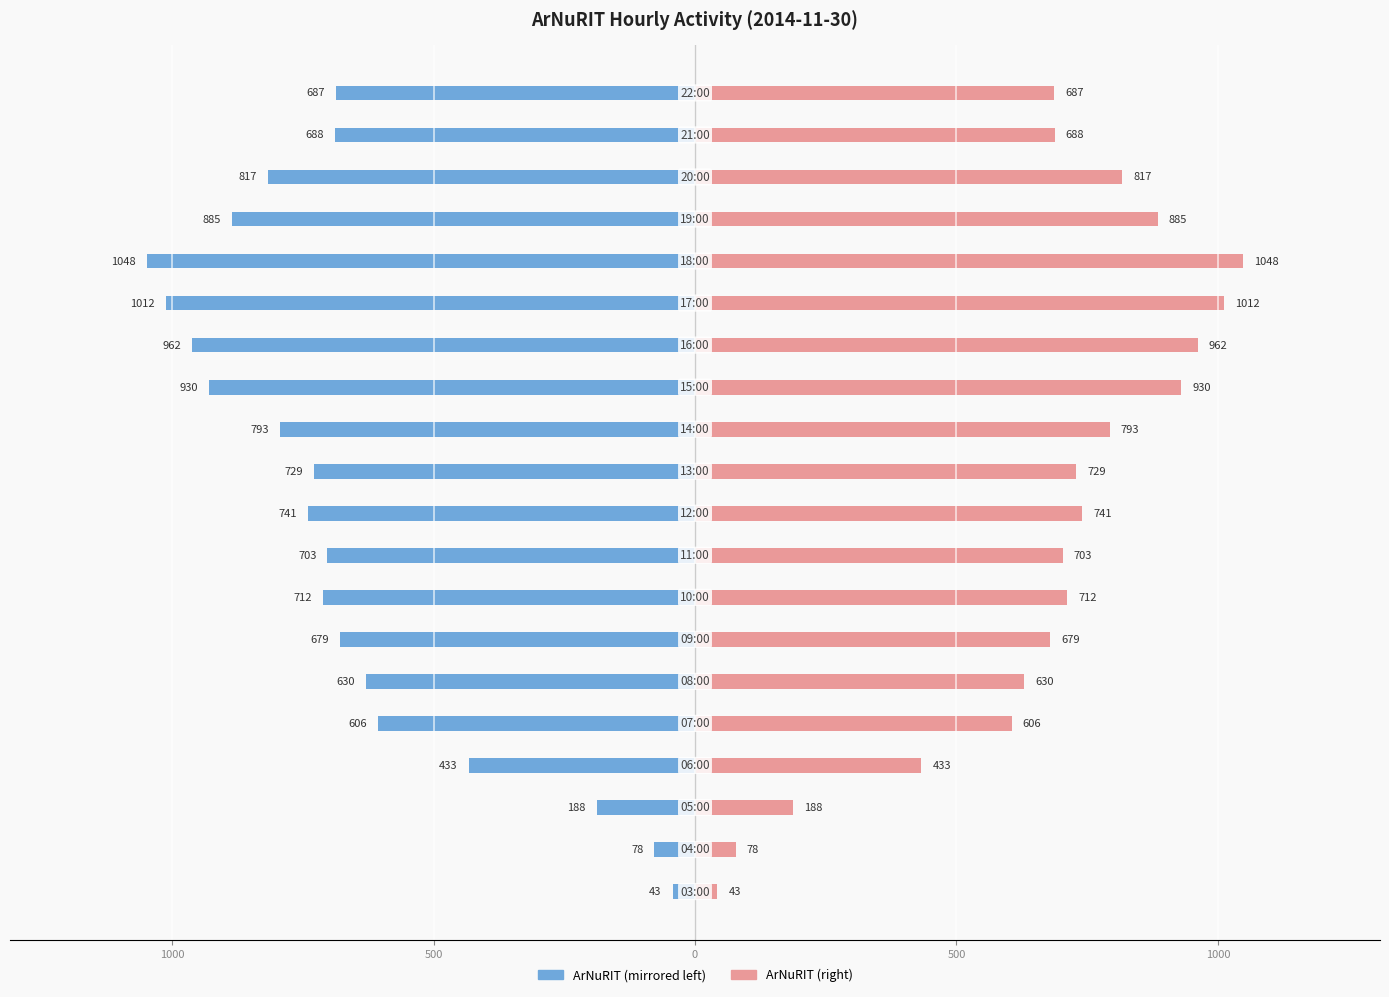

The ArNuRIT (left) series shows -210 at 8. True or false?

False